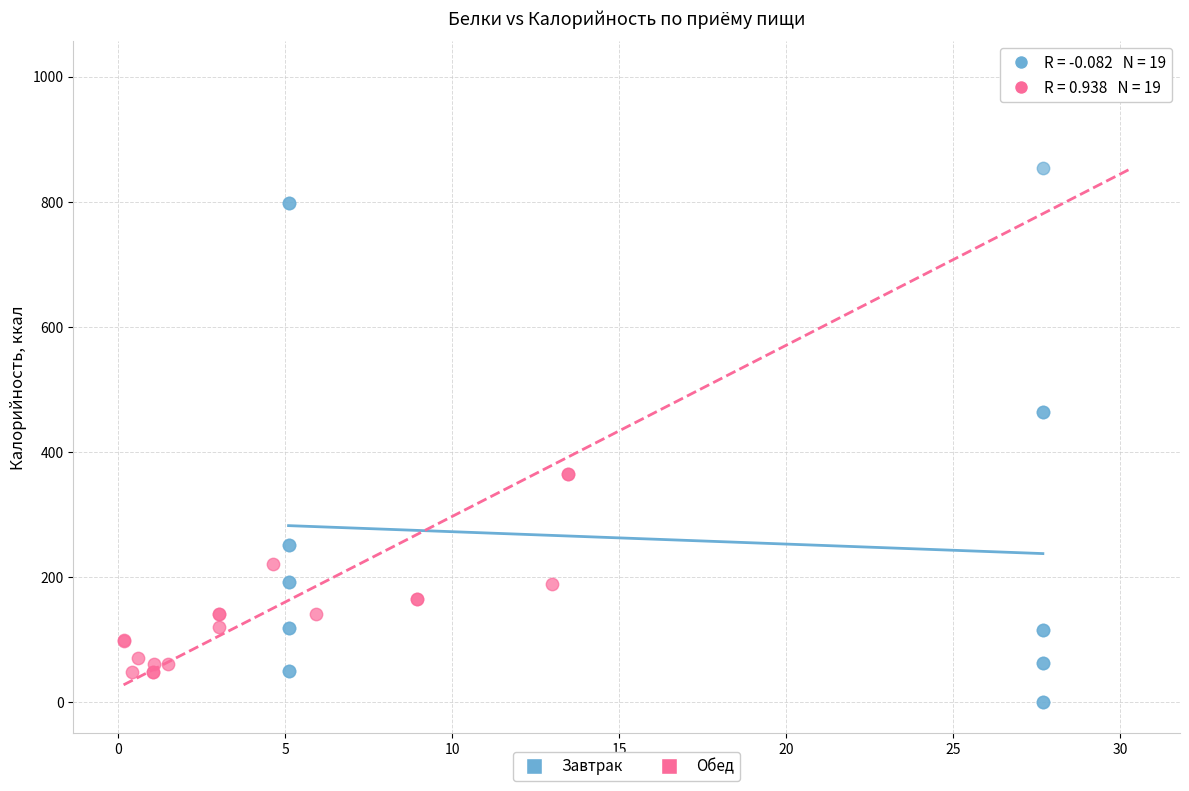

What are all the series names shown in the legend?

Завтрак, Обед